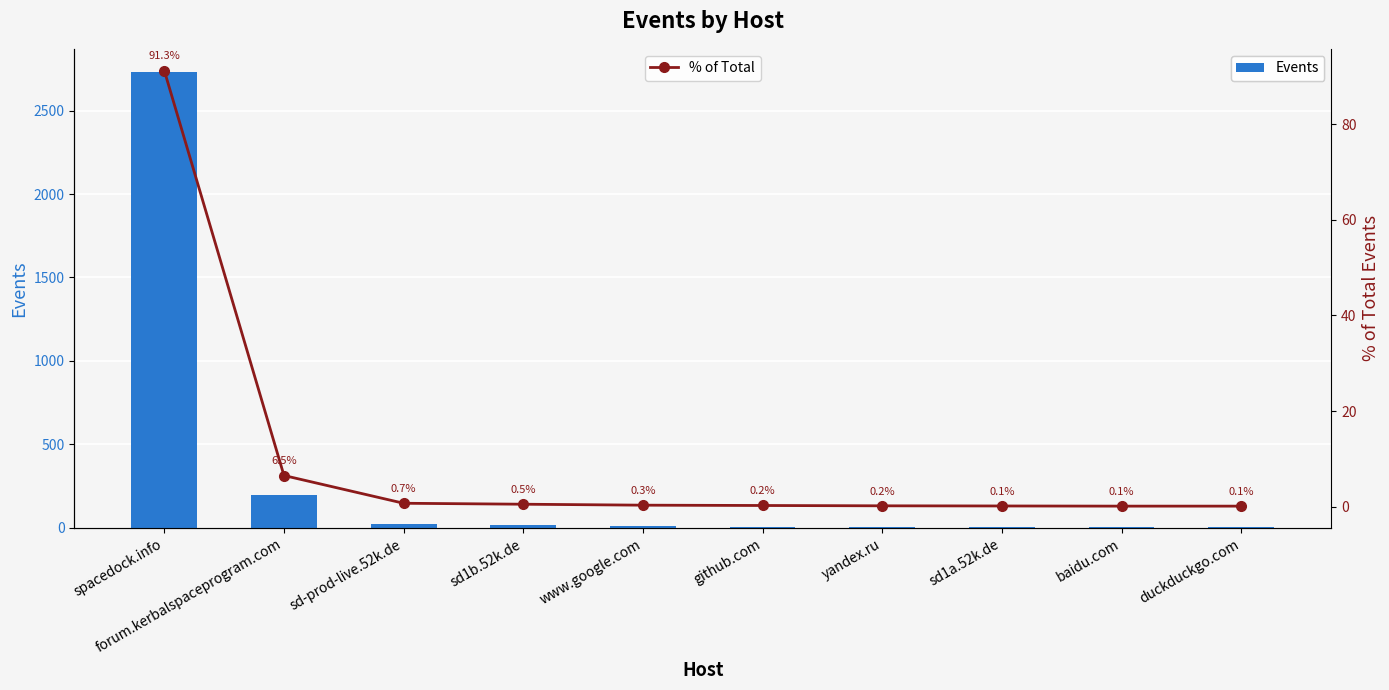

Between forum.kerbalspaceprogram.com and baidu.com, which is larger?

forum.kerbalspaceprogram.com